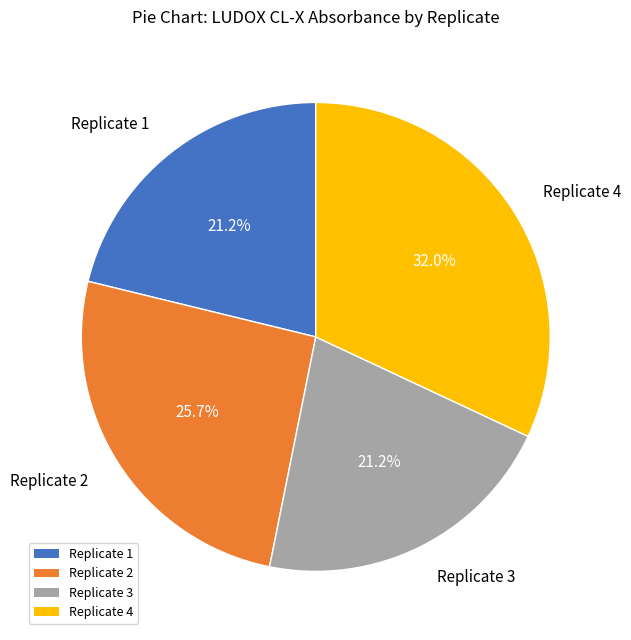

To the nearest percent, what percentage of the pie is Replicate 3?

21%